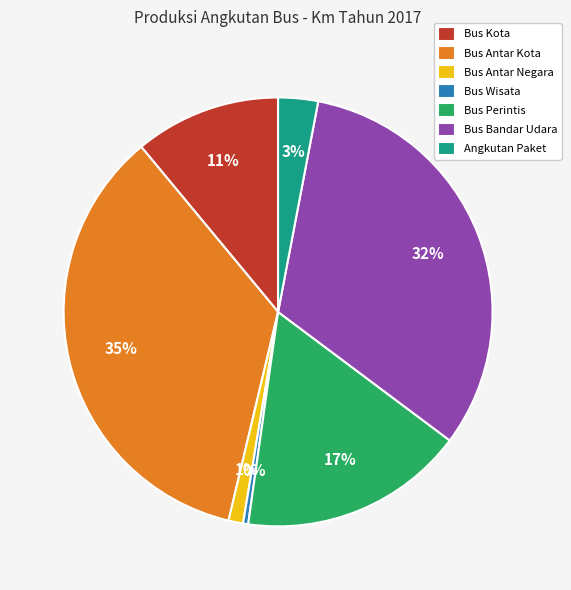

Approximately how many times larger is the value at Angkutan Paket compared to Bus Wisata?

7.8